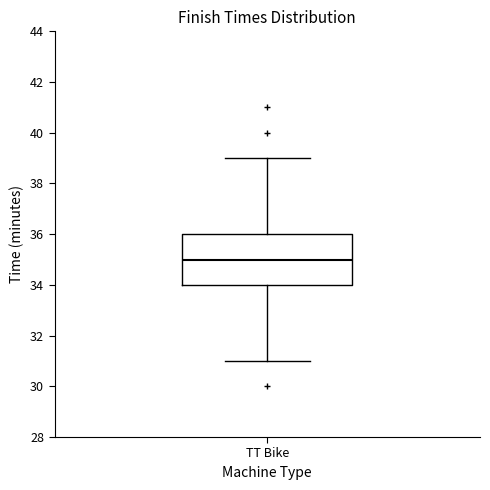

Transcribe this box plot: give where the median line is, the range the box spans, and where the two whiskers end, as read against the y-axis. The values are not printed on the chart, so give them approximately, as read against the axis.

median 35, box 34 to 36, whiskers 31 to 39